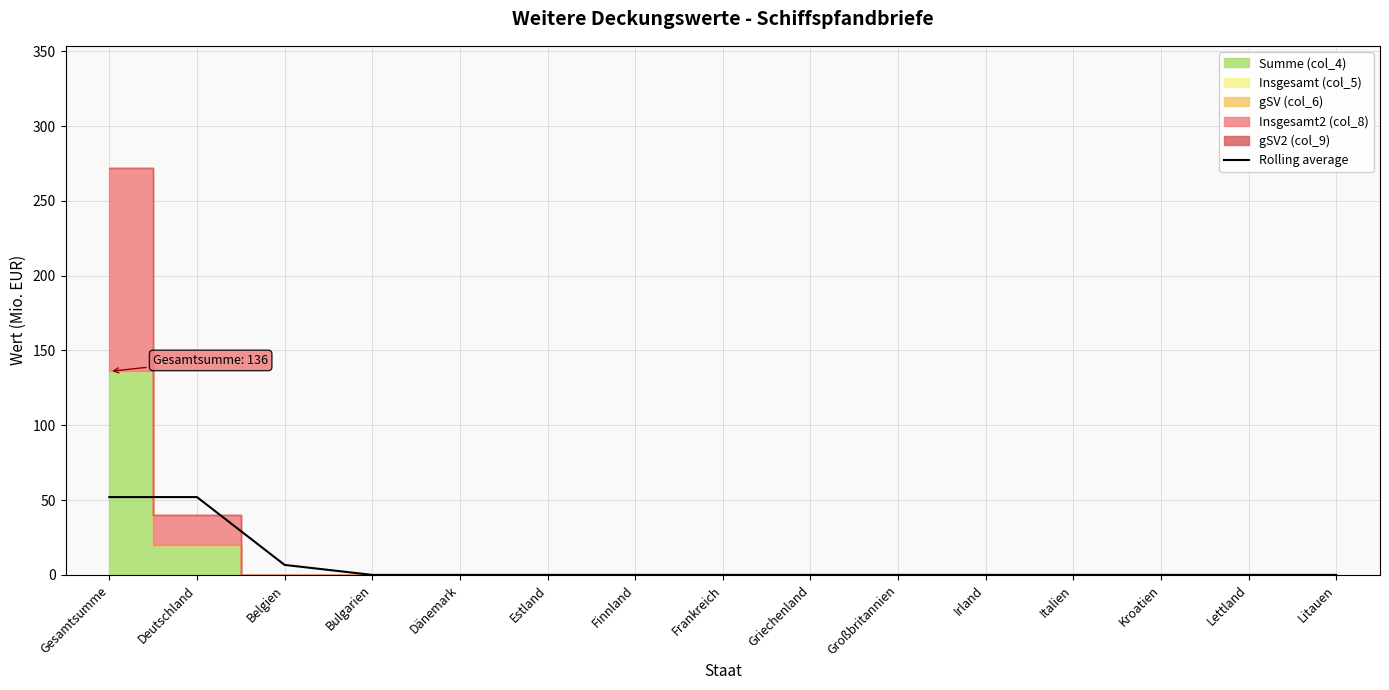

Reading left to right, transcribe all the data shown in this chart.

Gesamtsumme=52.0	Deutschland=52.0	Belgien=6.7	Bulgarien=0.0	Dänemark=0.0	Estland=0.0	Finnland=0.0	Frankreich=0.0	Griechenland=0.0	Großbritannien=0.0	Irland=0.0	Italien=0.0	Kroatien=0.0	Lettland=0.0	Litauen=0.0